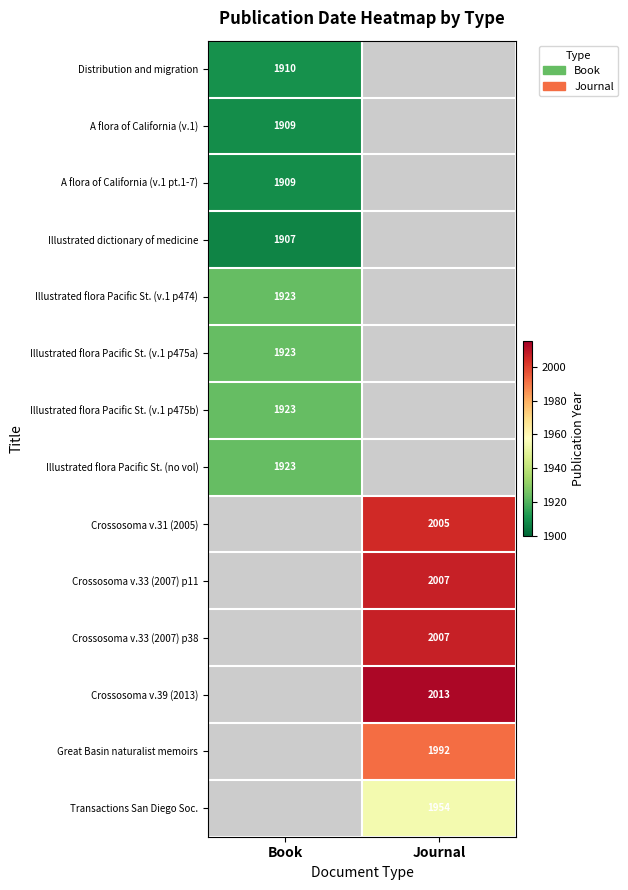

The A flora of California (v.1 pt.1-7) series shows 1909 at Book. True or false?

True